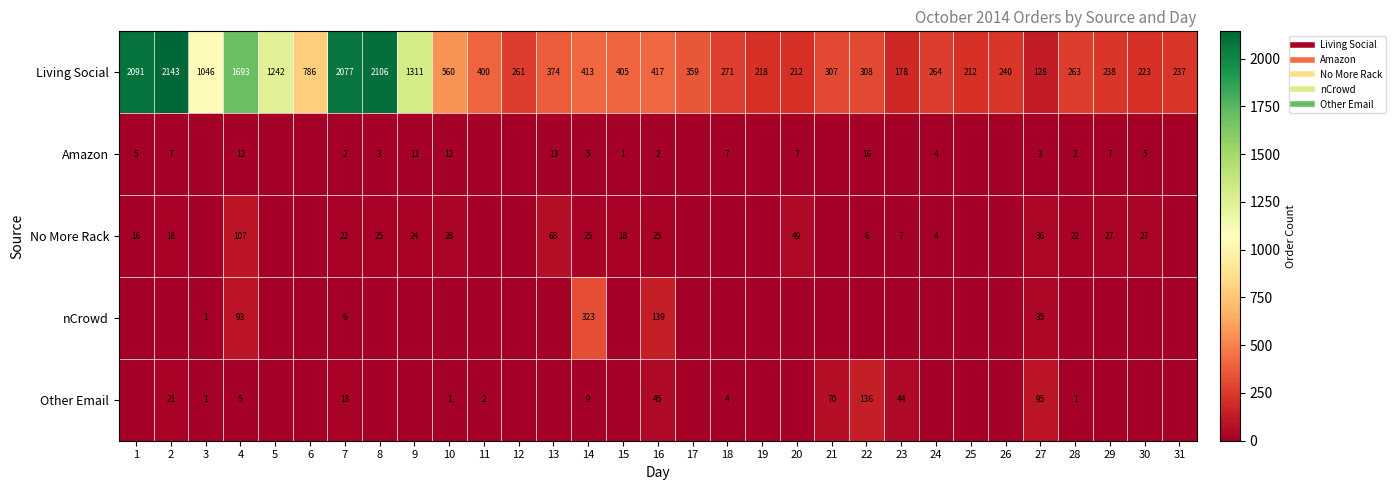

What is the difference between the No More Rack values at 5 and 16?

25